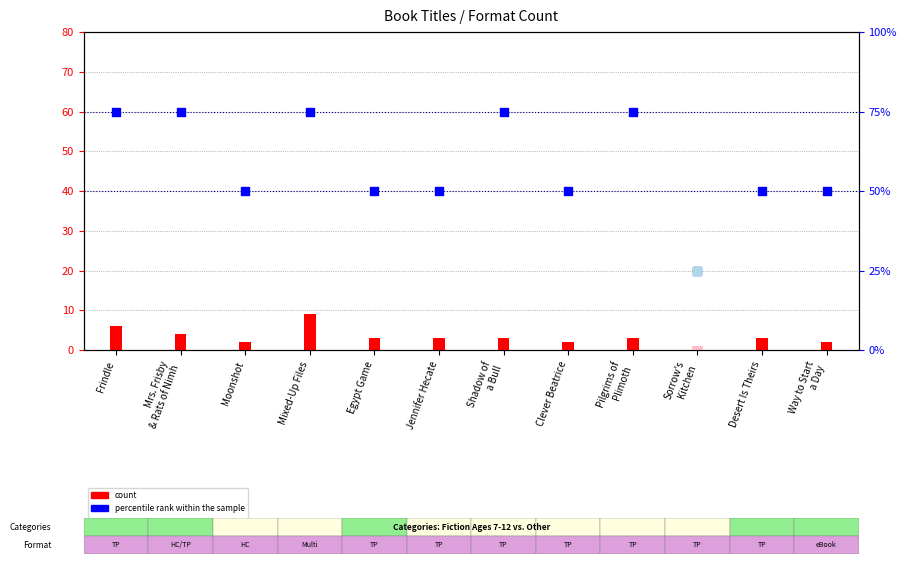

Which series reaches the minimum Y coordinate?

count